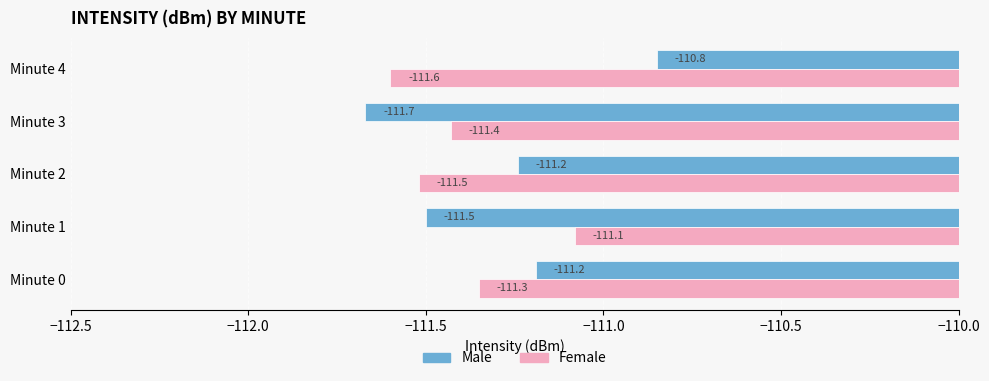

At Minute 4, list the series in order from smallest to largest.

Female, Male